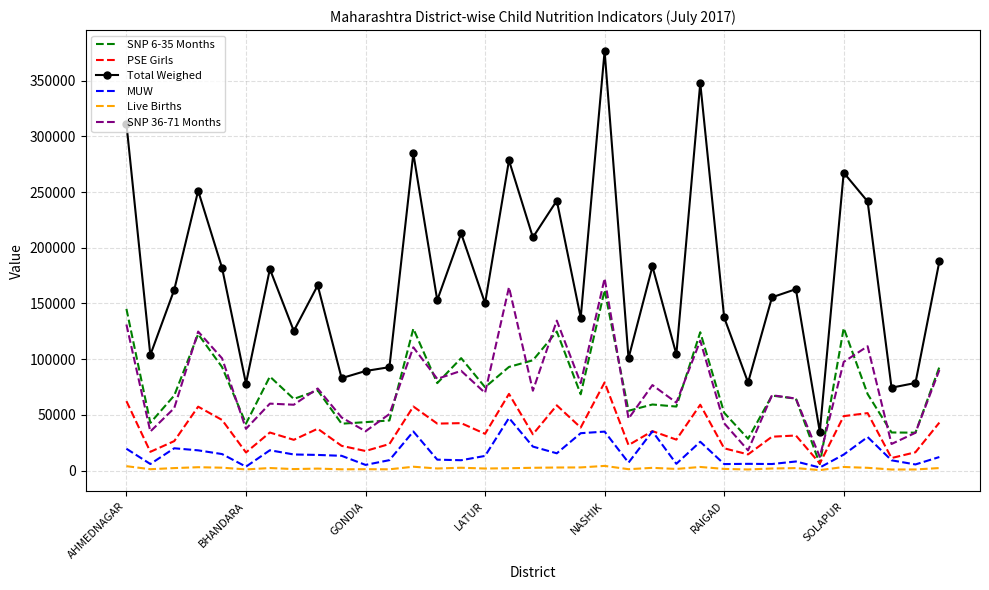

Which series has the largest range (max minus min)?

Total Weighed